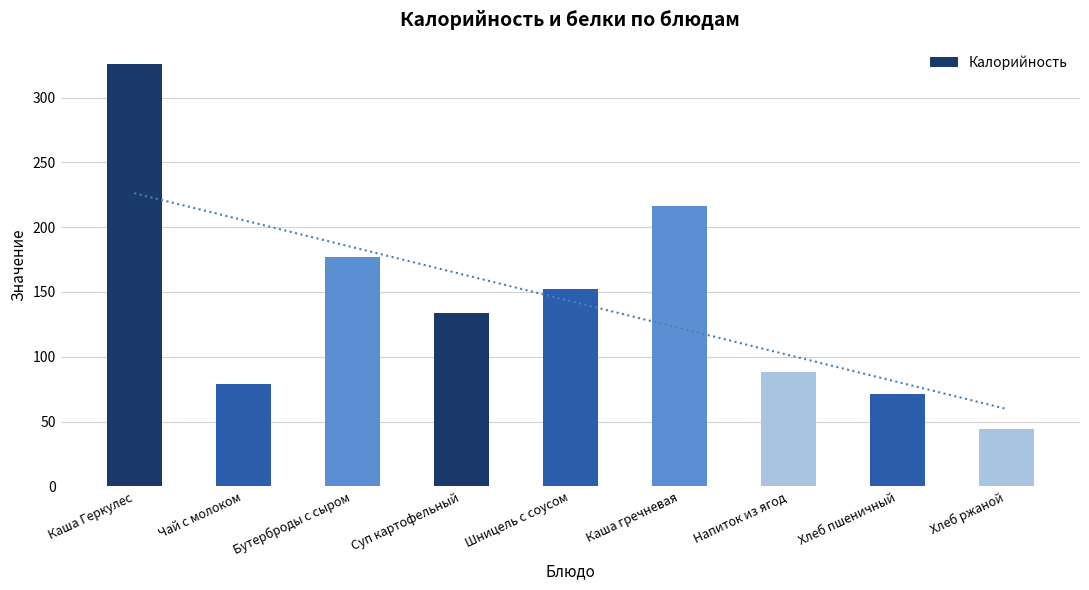

List the labels in order of value, largest first.

Каша Геркулес, Каша гречневая, Бутерброды с сыром, Шницель с соусом, Суп картофельный, Напиток из ягод, Чай с молоком, Хлеб пшеничный, Хлеб ржаной